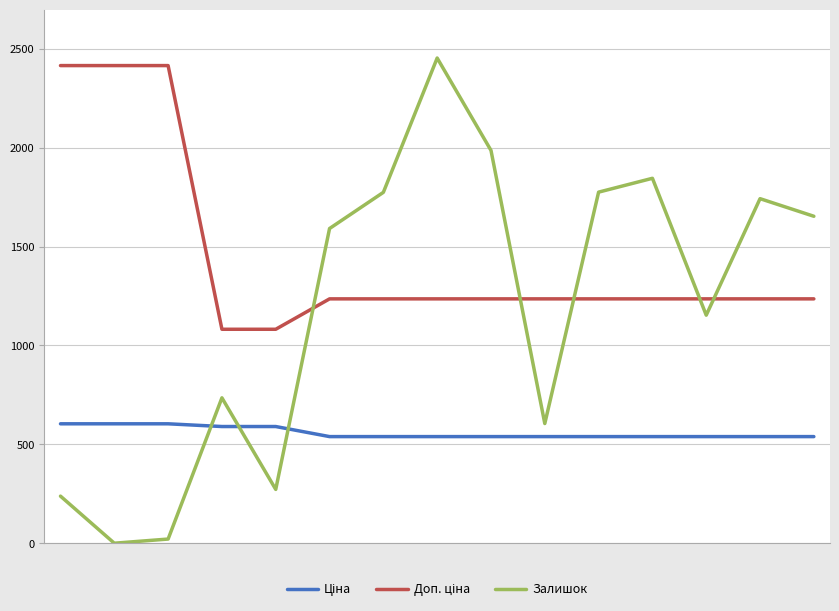

Which series has the widest spread of values?

Залишок